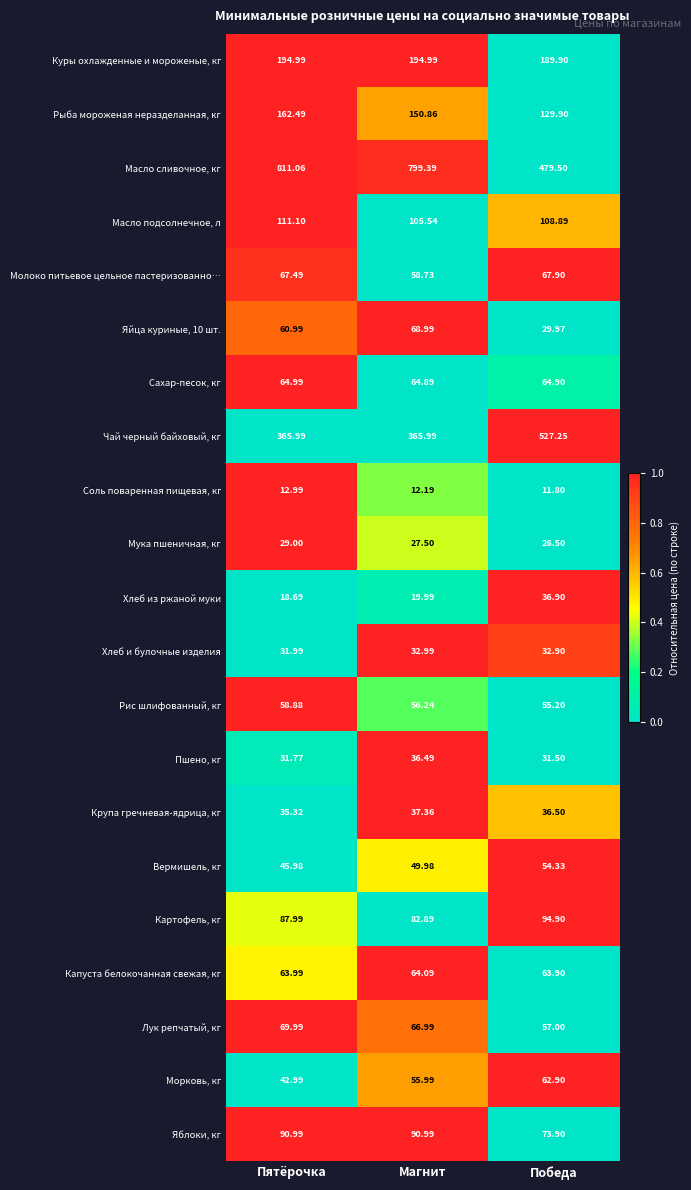

At which label does Мука пшеничная, кг first exceed 27?

Пятёрочка